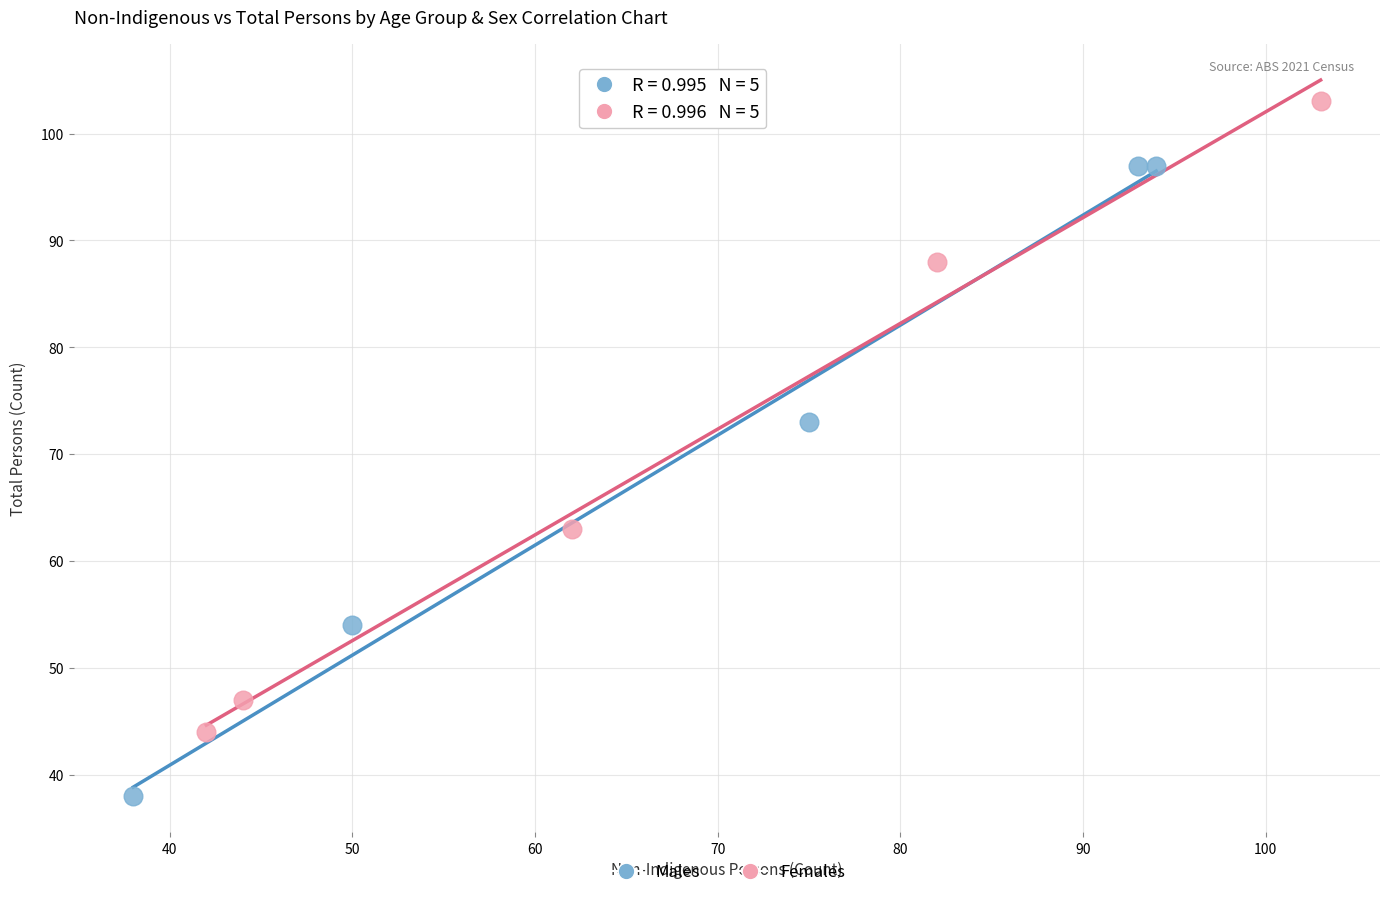

Which series reaches the maximum Y coordinate?

Females